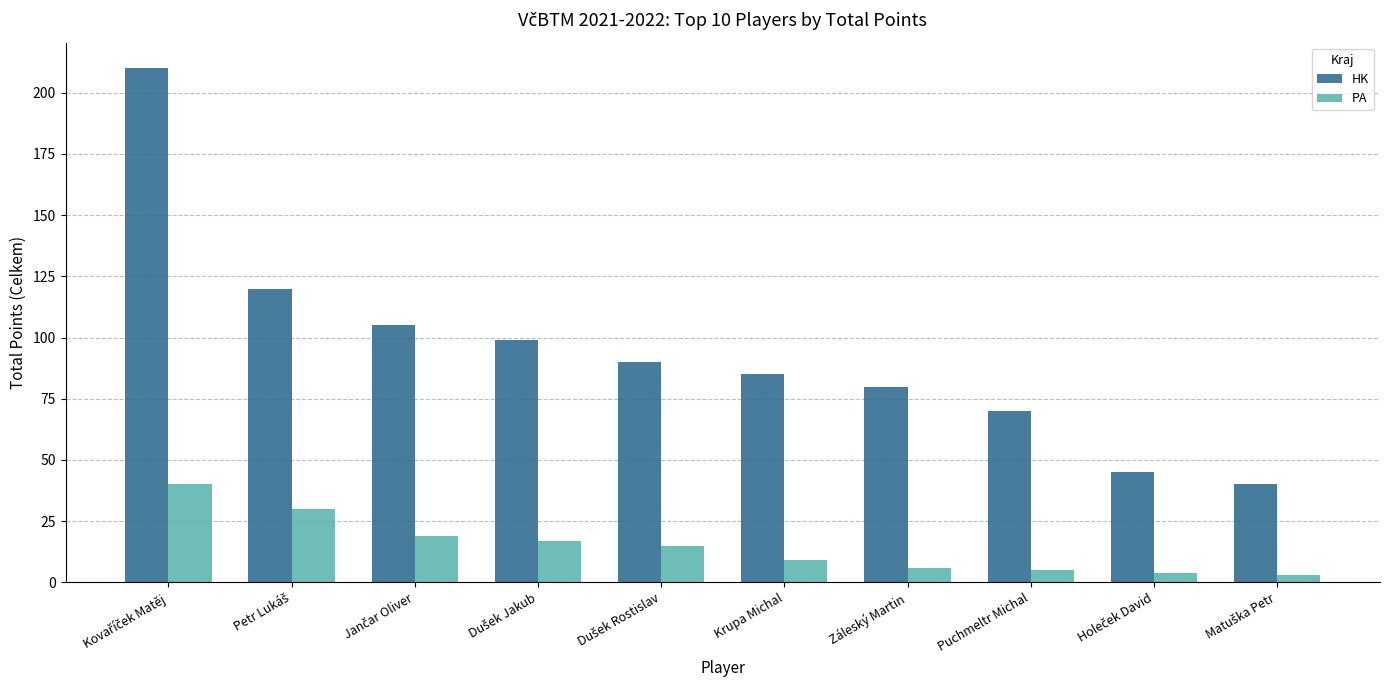

The HK series shows 85 at Krupa Michal. True or false?

True